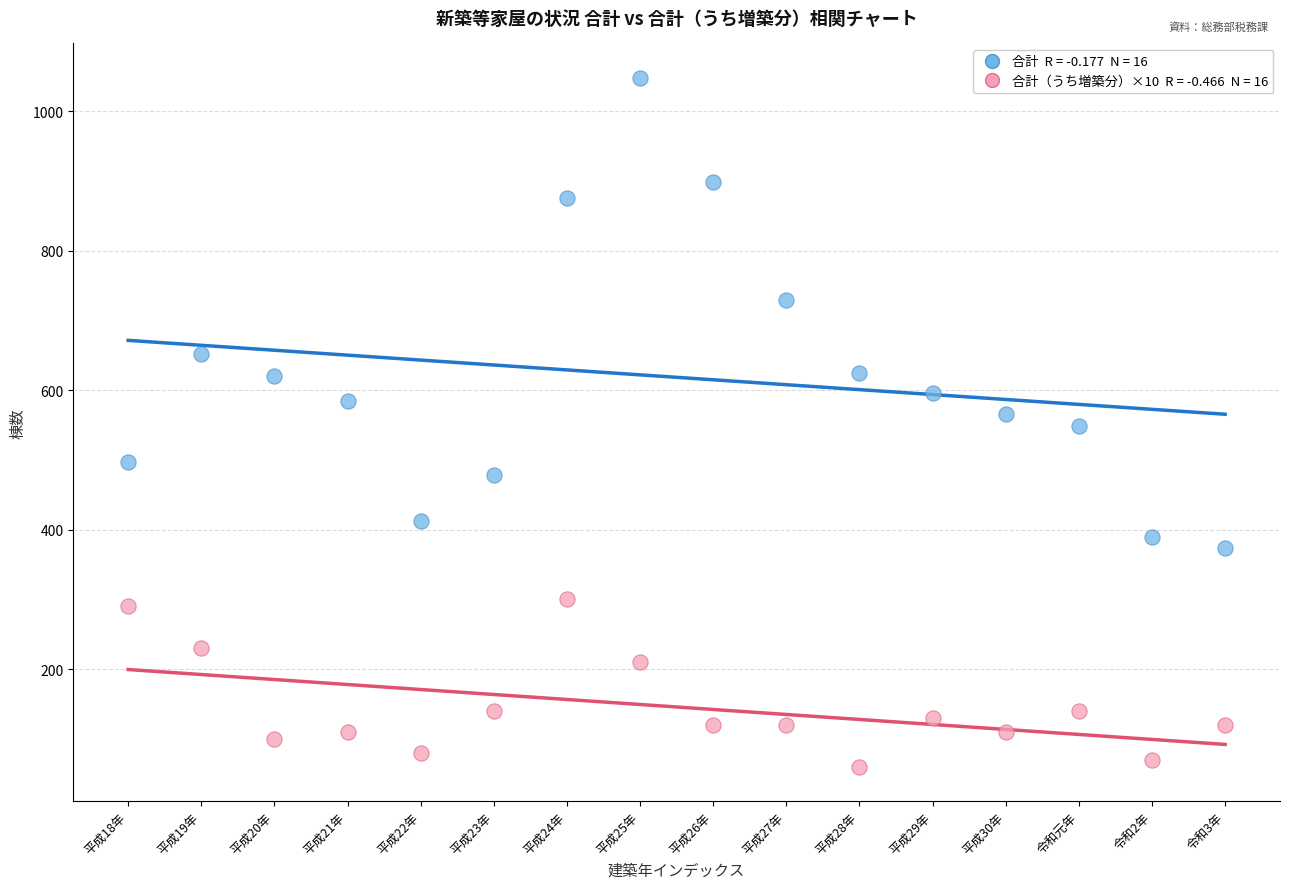

Across all data points, what is the range of Y values (max minus min)?

988